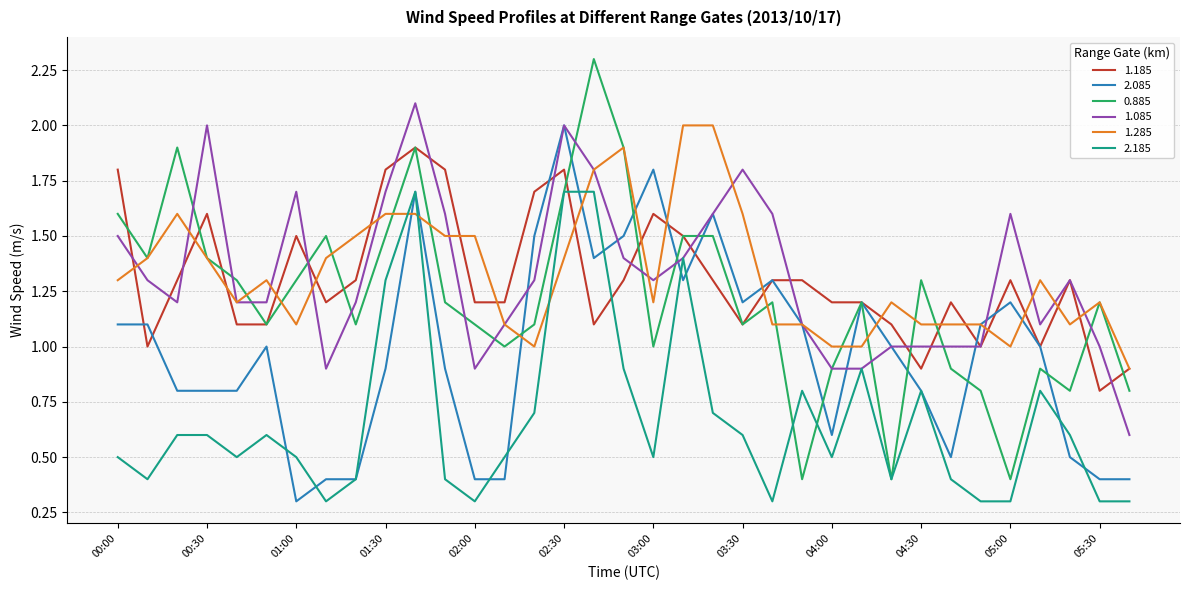

How many lines are shown in the chart?

6